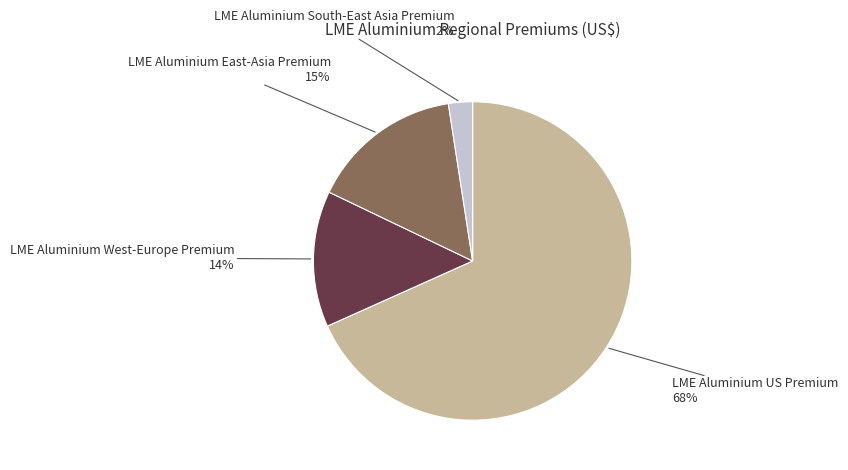

Is there any slice that represents more than half of the pie?

Yes